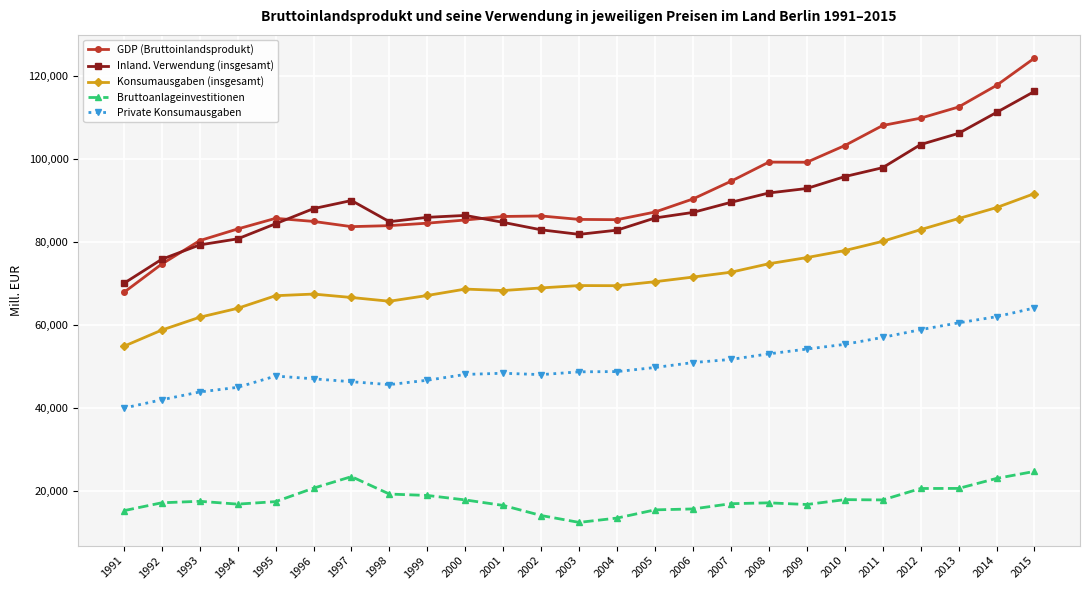

How many values in the Konsumausgaben (insgesamt) series exceed 69478?

13